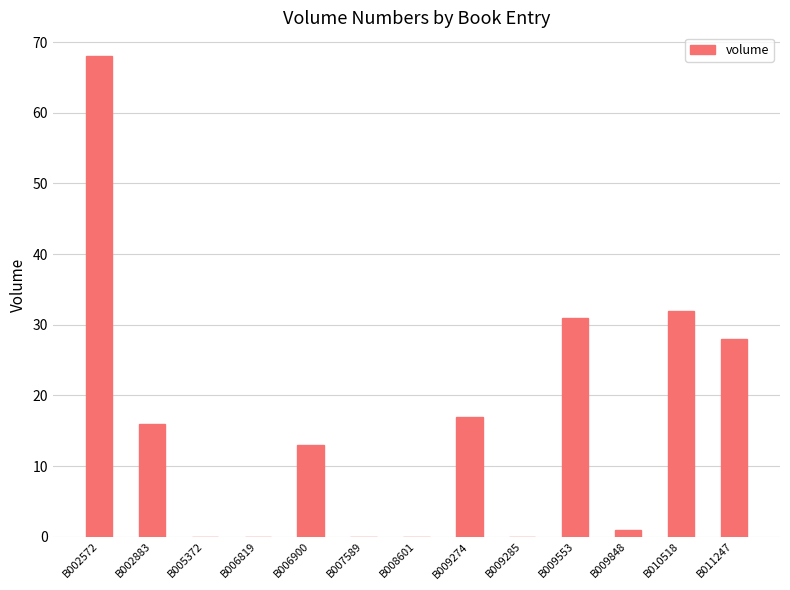

What is the ratio of the value at B010518 to the value at B009274?

1.9